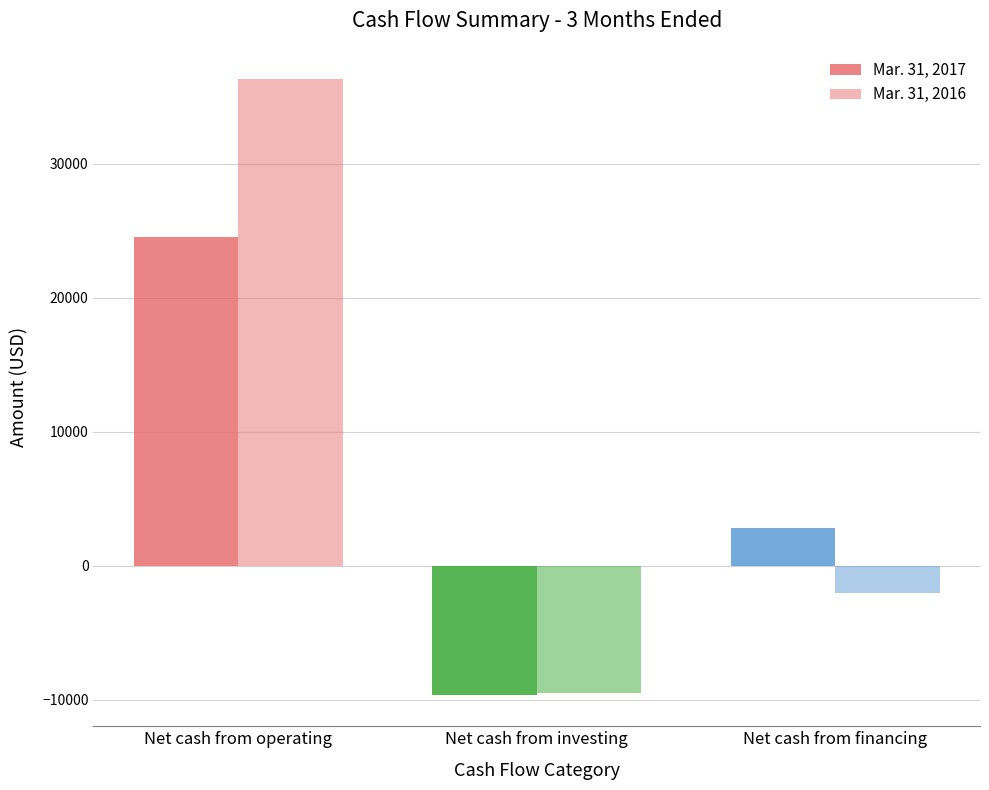

At Net cash from investing, list the series in order from smallest to largest.

Mar. 31, 2017, Mar. 31, 2016